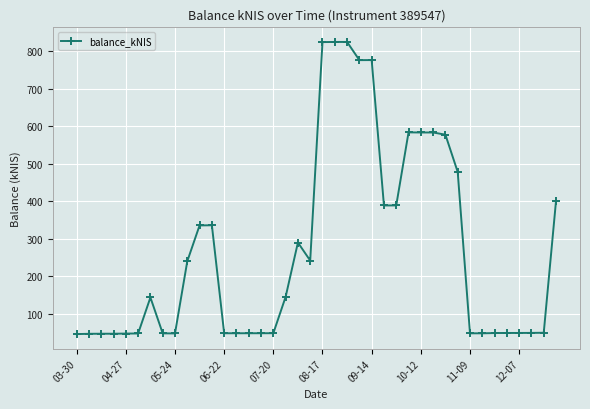

What is the greatest value displayed?

824.5